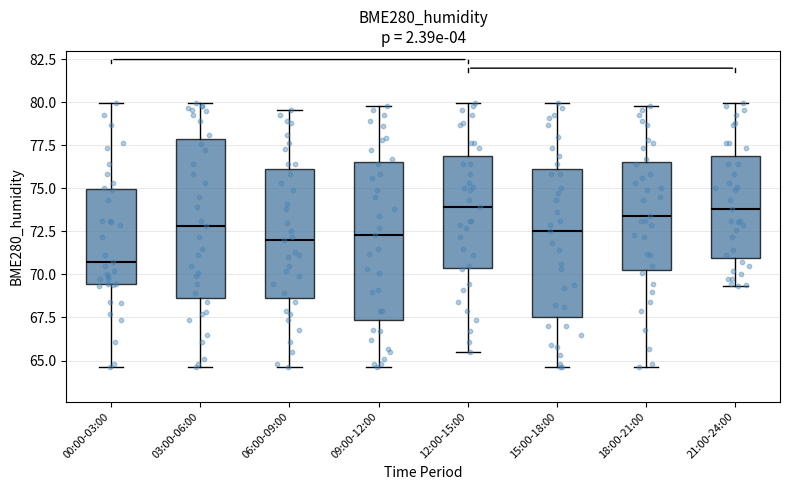

Where is the upper edge of the box for 03:00-06:00 on the y-axis? The values are not printed on the chart, so give them approximately, as read against the axis.

78.0